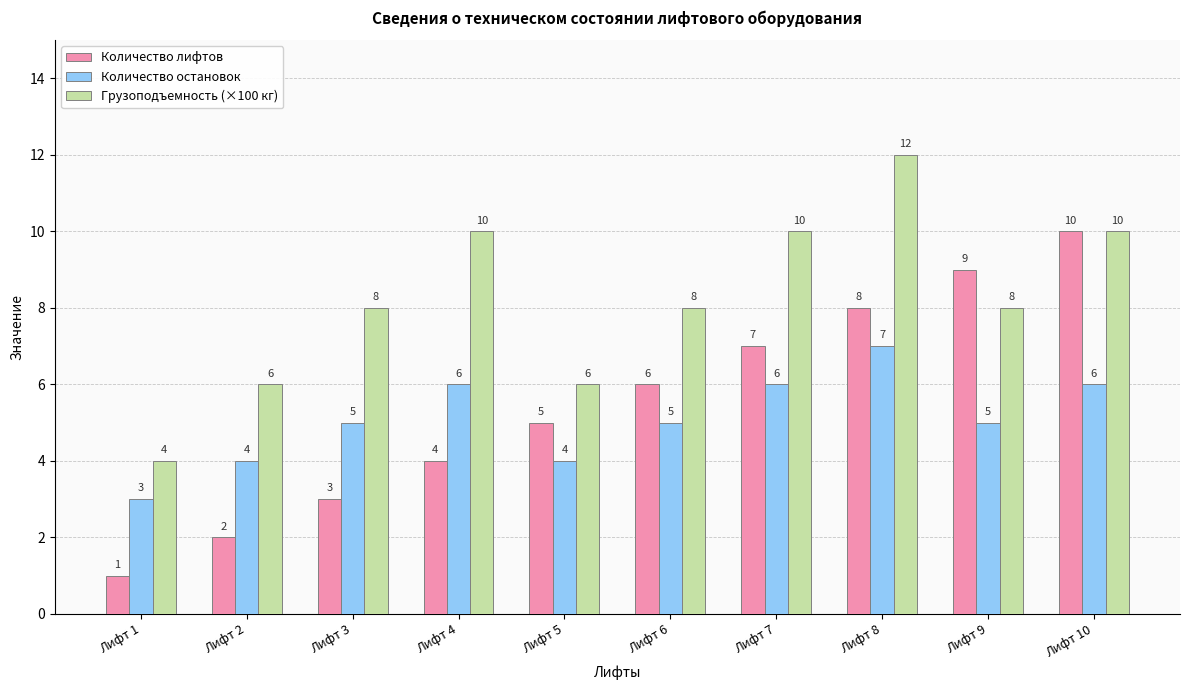

Which category has the lowest value in the Грузоподъемность (×100 кг) series?

Лифт 1